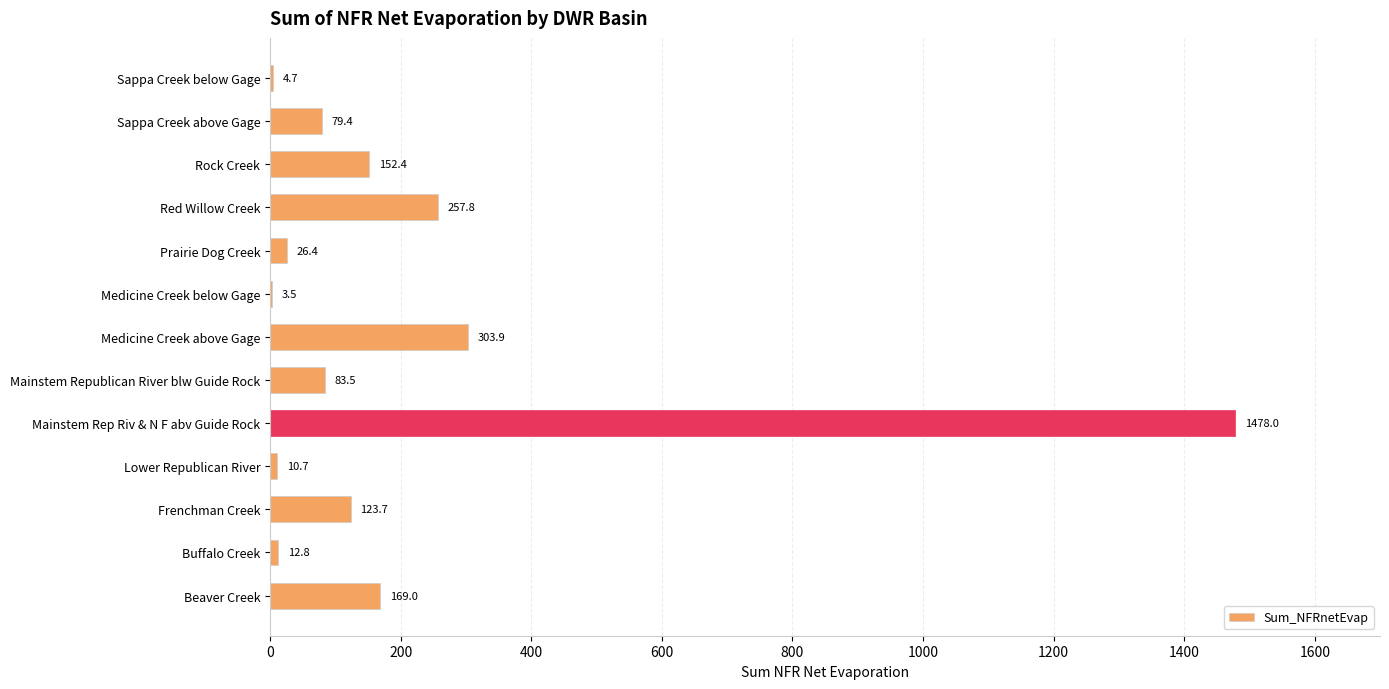

What is the ratio of the value at Beaver Creek to the value at Rock Creek?

1.1